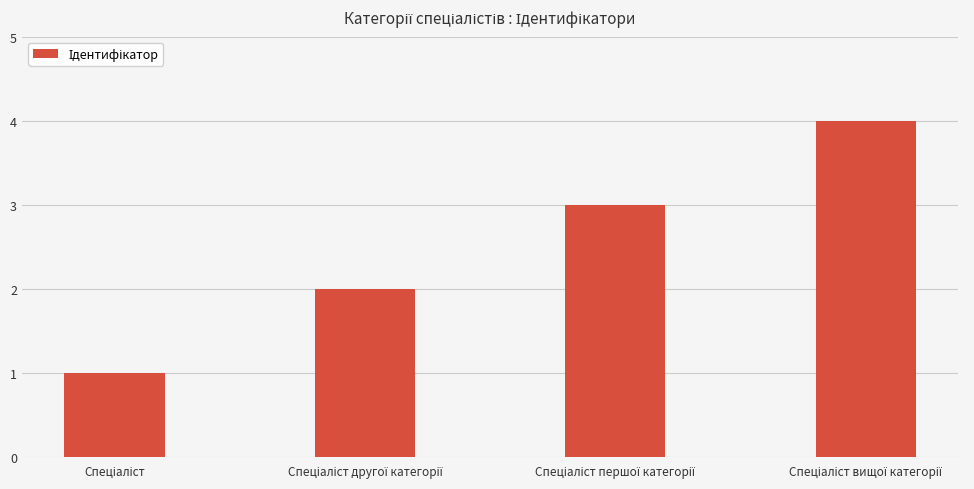

What is the greatest value displayed?

4